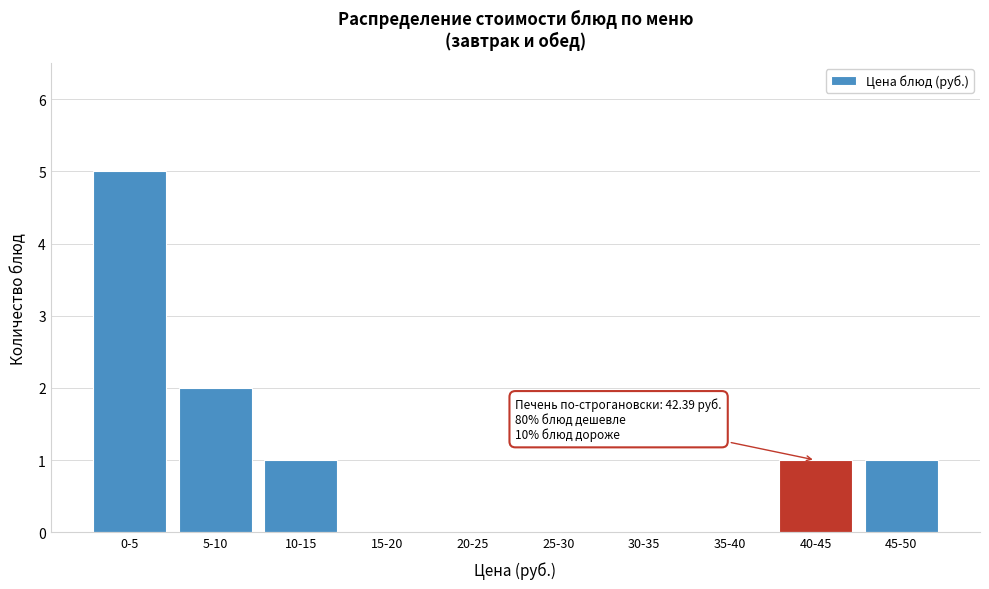

Reading left to right, list all the values displayed in this chart.

0-5=5	5-10=2	10-15=1	15-20=0	20-25=0	25-30=0	30-35=0	35-40=0	40-45=1	45-50=1